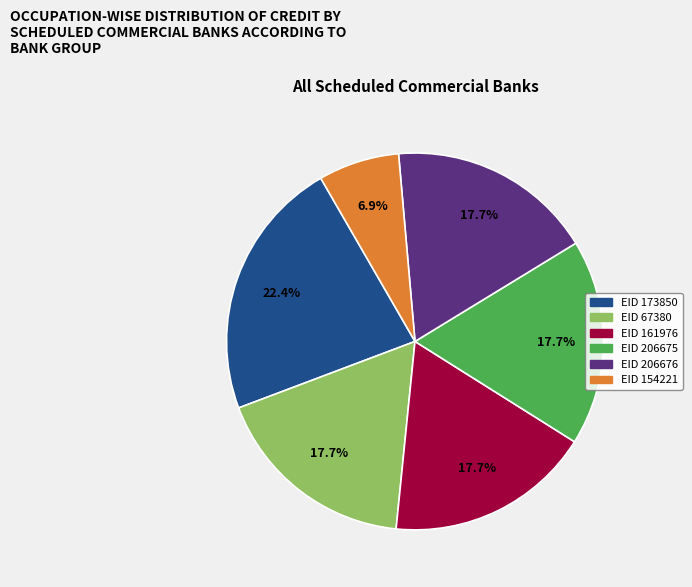

What is the ratio of the value at EID 206676 to the value at EID 161976?

1.0